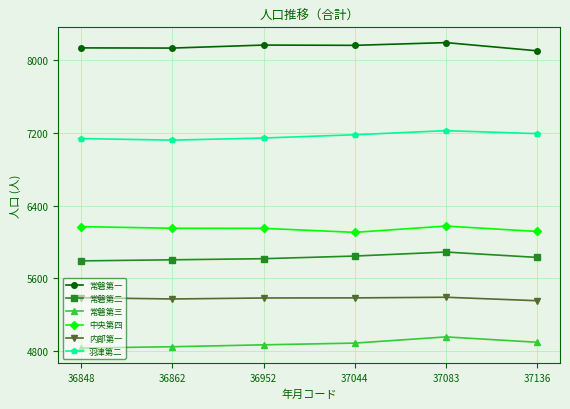

Rank the series at 37083 from lowest to highest value.

常磐第三, 内部第一, 常磐第二, 中央第四, 羽津第二, 常磐第一